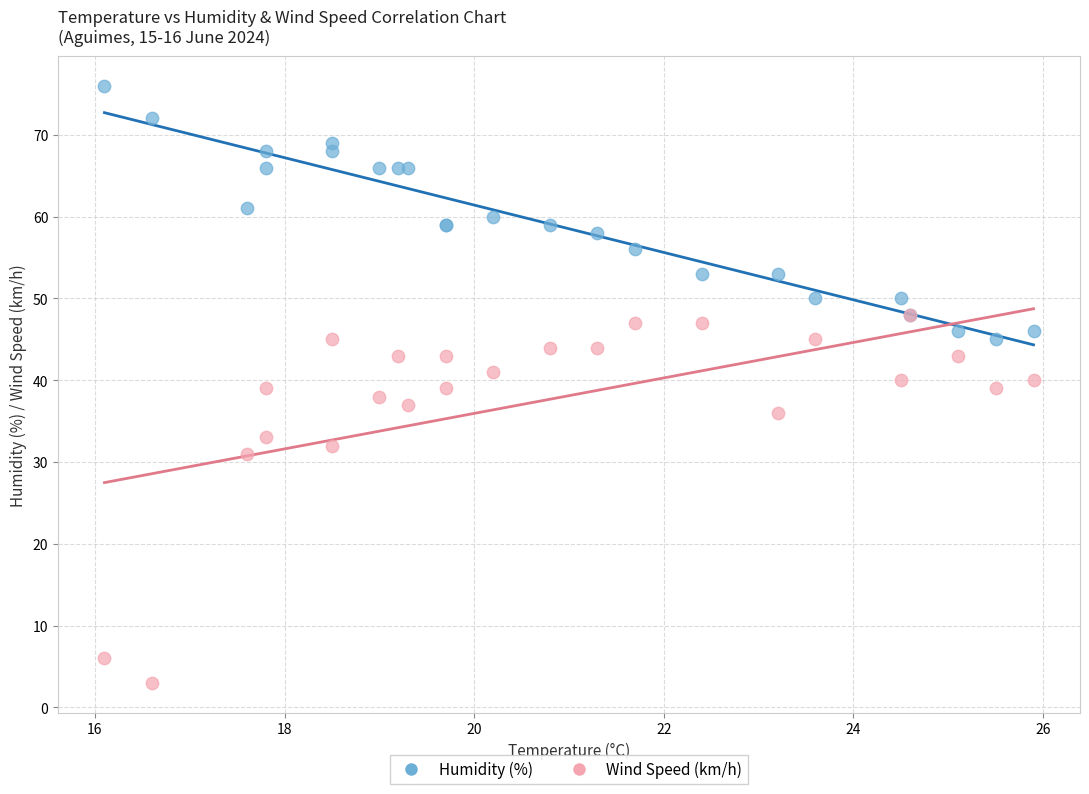

What are all the series names shown in the legend?

Humidity (%), Wind Speed (km/h)